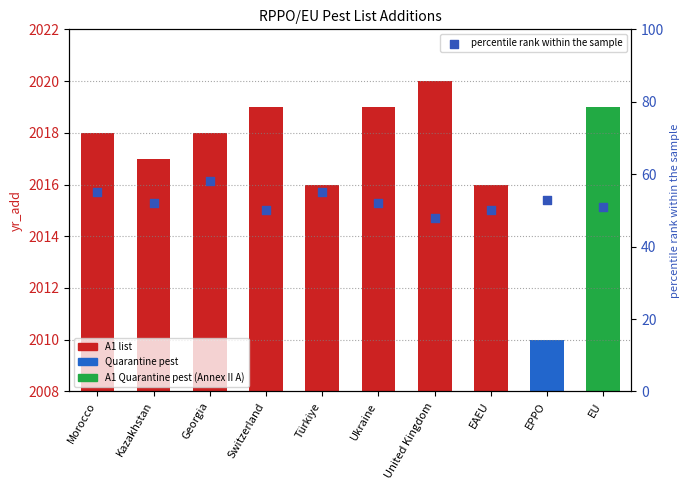

Which has a higher value, Ukraine or EAEU?

Ukraine